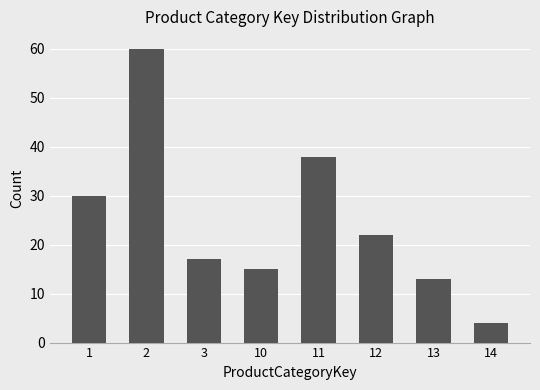

What is the change in value from 1 to 3?

-13